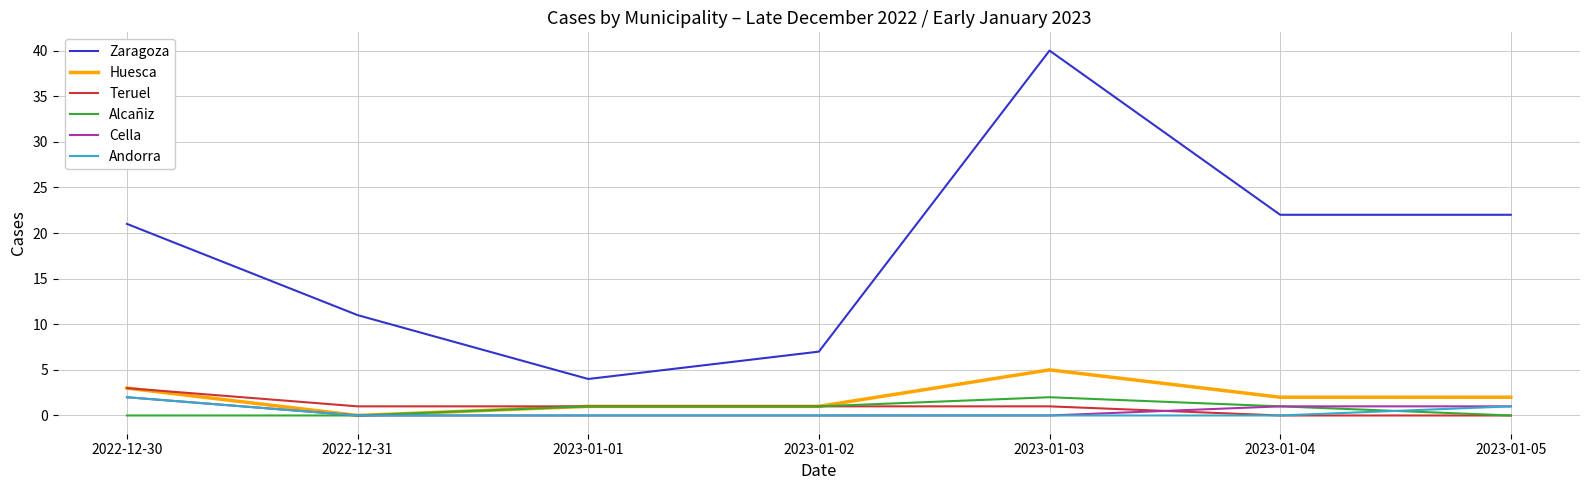

What is the maximum value shown in the chart?

40